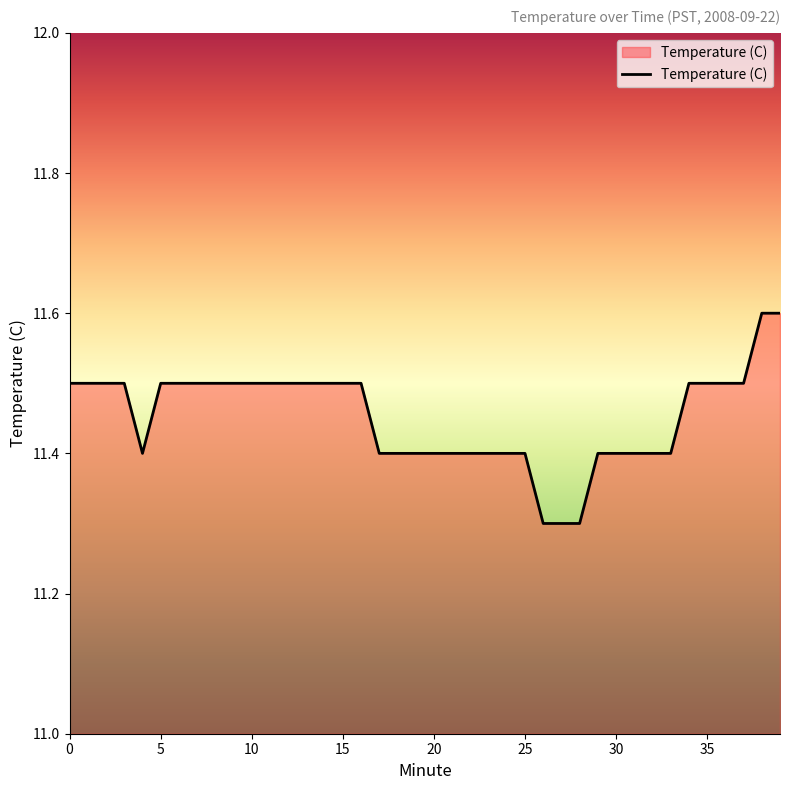

What is the smallest value displayed?

11.3